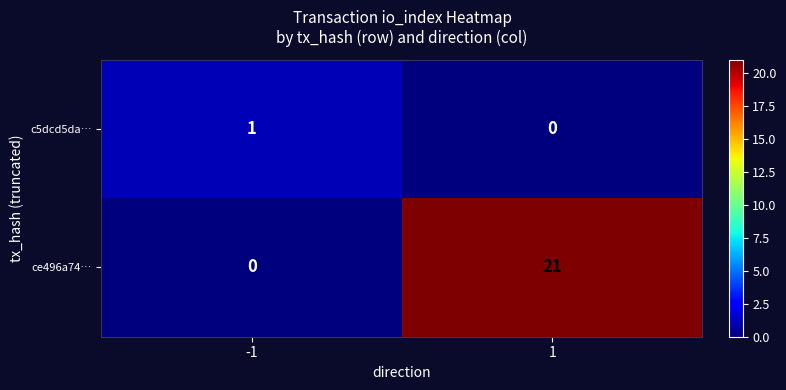

How many distinct data groups are displayed?

2